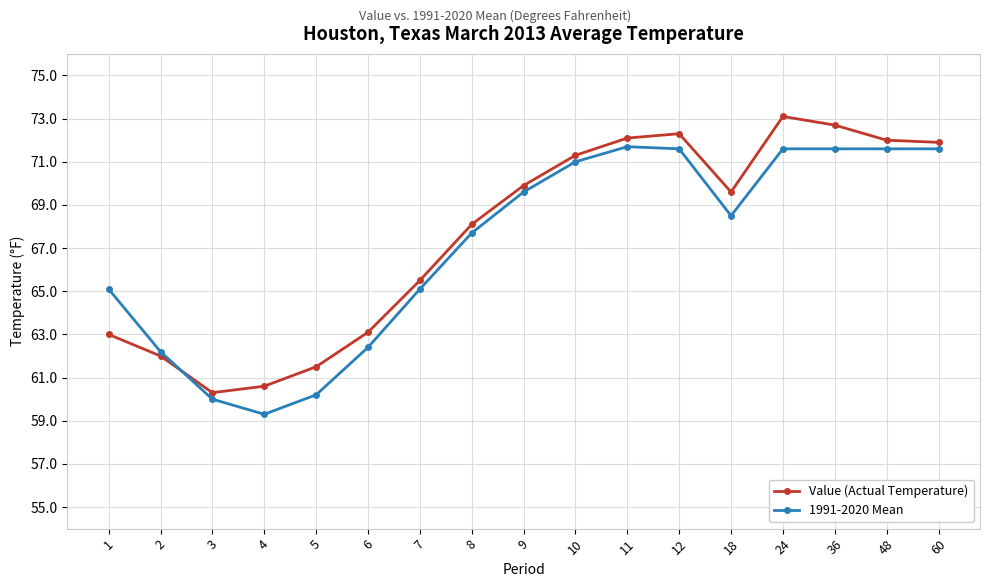

What is the difference between the Value (Actual Temperature) values at 48 and 1?

9.0